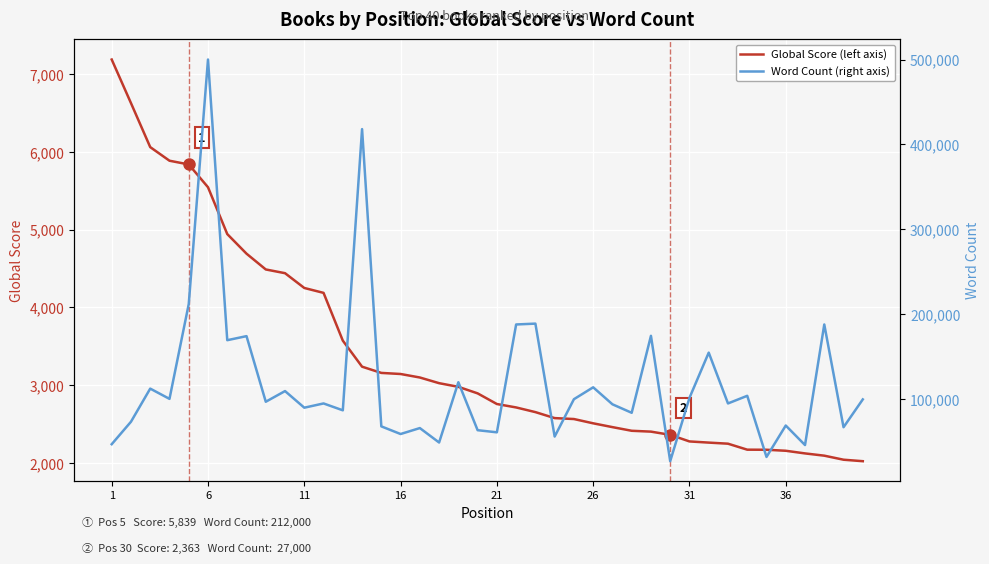

What is the sum of all Word Count (right axis) values?

4755915